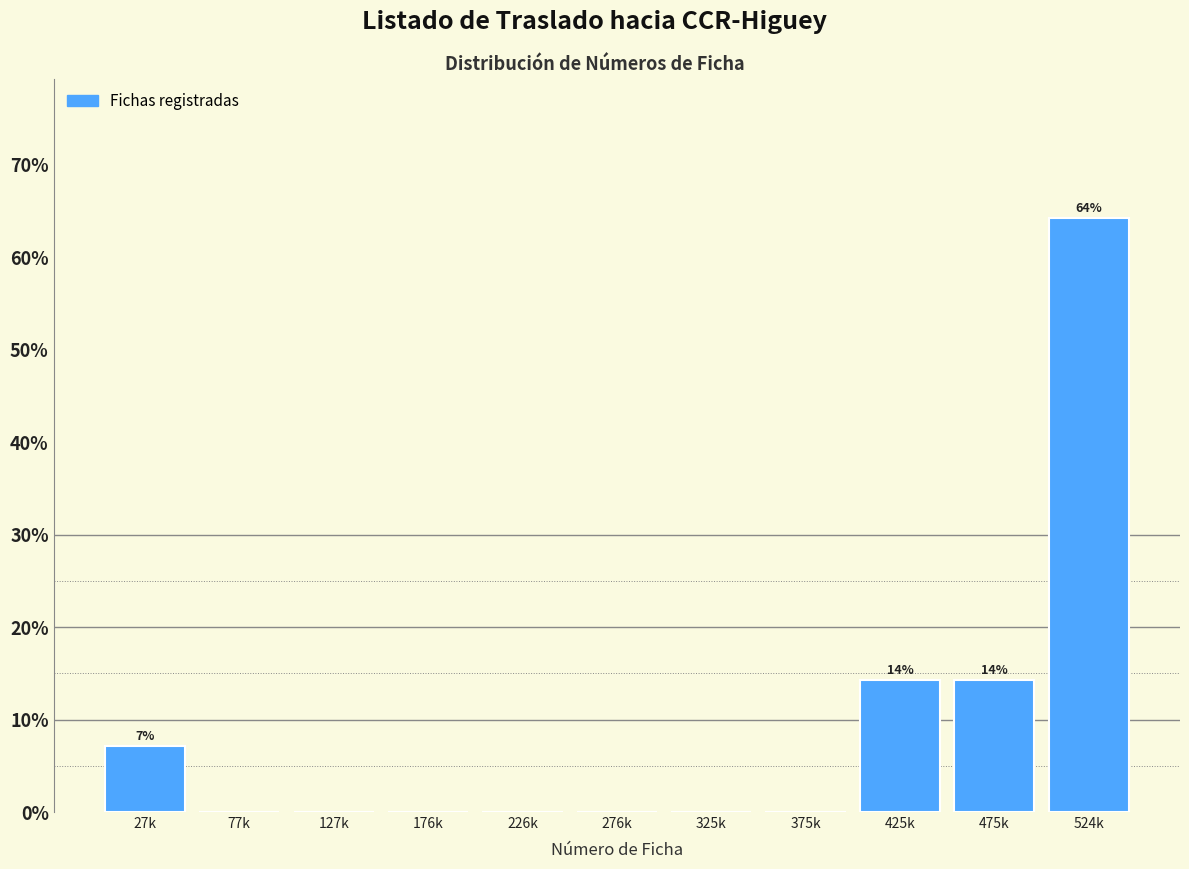

Reading left to right, transcribe all the data shown in this chart.

27k=7.1	77k=0.0	127k=0.0	176k=0.0	226k=0.0	276k=0.0	325k=0.0	375k=0.0	425k=14.3	475k=14.3	524k=64.3